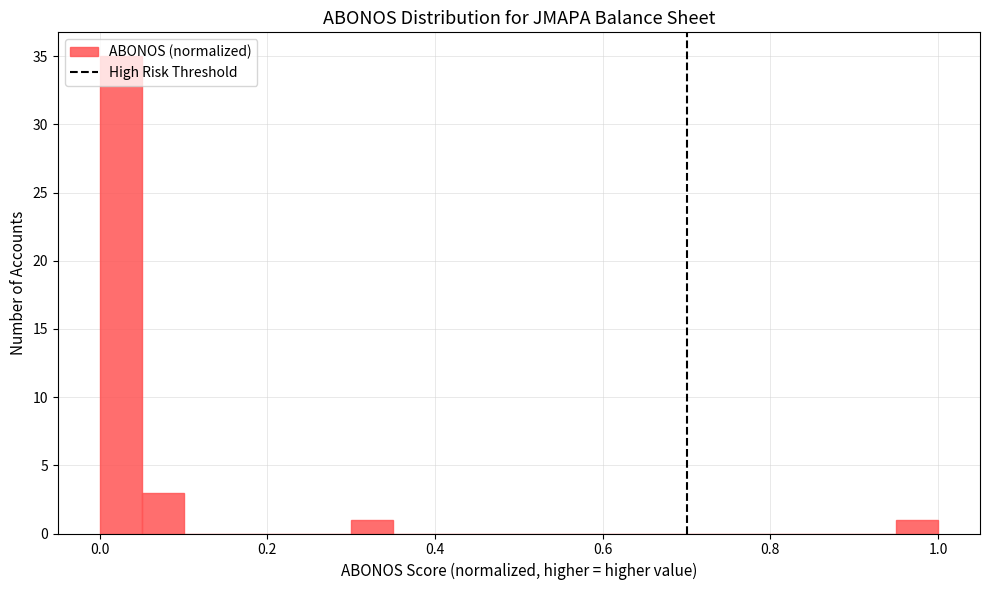

Around what value on the x-axis is the tallest bar? Give the approximate position of its centre, as read against the axis.

0.02